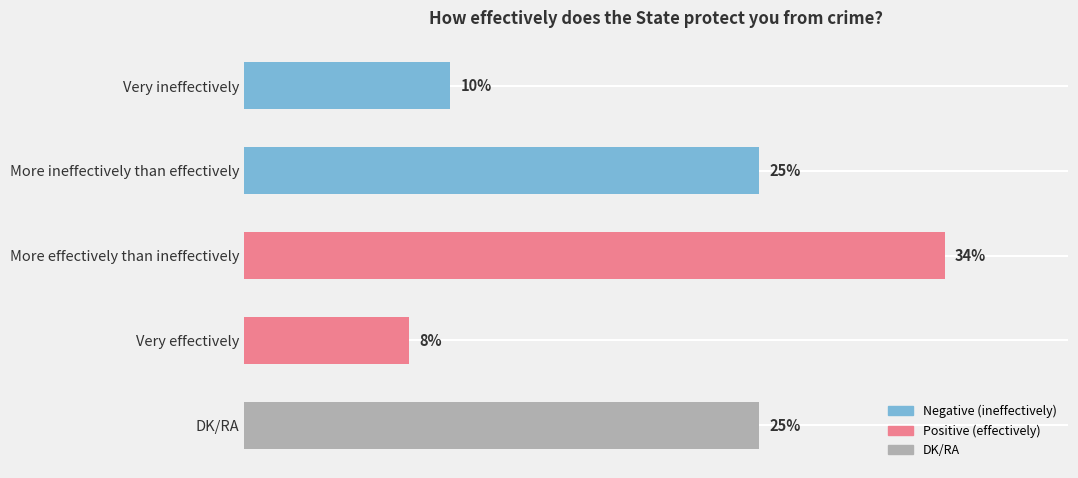

At which category does the chart reach its peak across all series?

More effectively than ineffectively